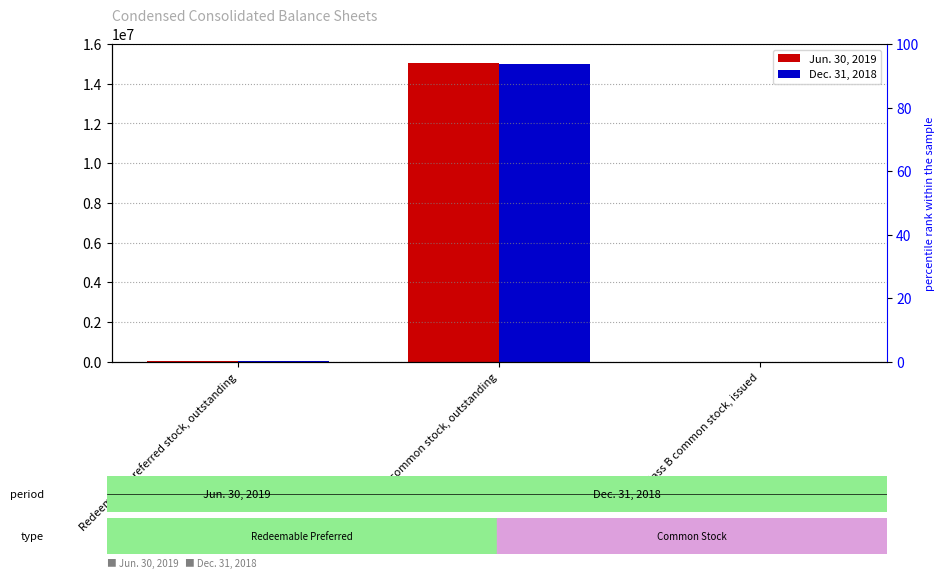

What position from the right is Class B common stock, issued?

1